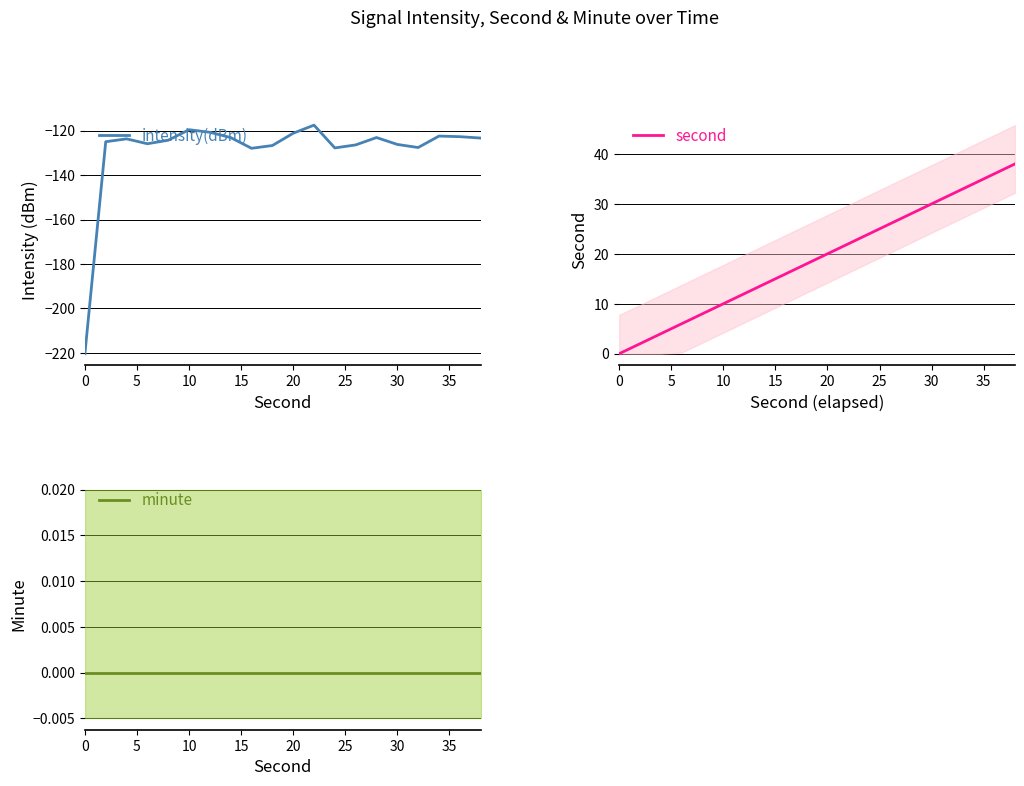

Is it true that intensity(dBm) equals -43.6 at 20?

False